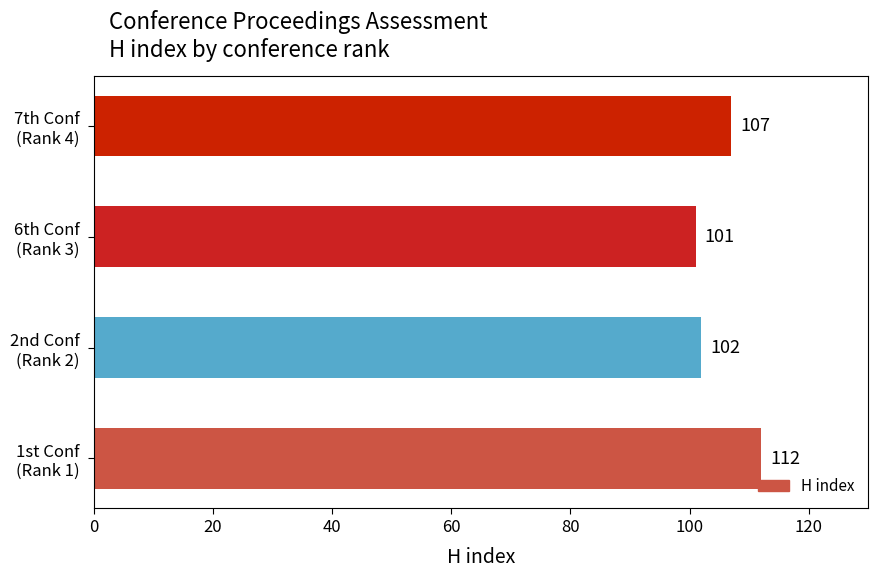

How many data points are less than 107?

2